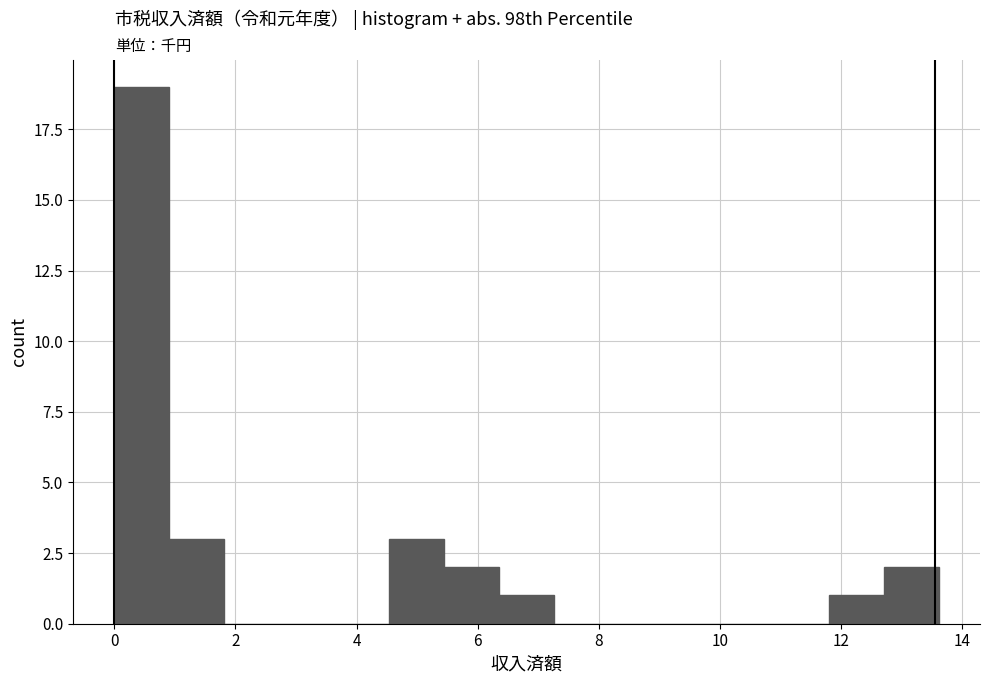

Reading left to right, transcribe this chart: for each bar, give the range it covers on the x-axis and its height. Neither the bar edges nor the heights are printed on the chart, so give them approximately, as read against the axes.

0.0 to 1.0: 19
1.0 to 1.8: 3
1.8 to 2.8: 0
2.8 to 3.6: 0
3.6 to 4.6: 0
4.6 to 5.4: 3
5.4 to 6.4: 2
6.4 to 7.2: 1
7.2 to 8.2: 0
8.2 to 9.0: 0
9.0 to 10.0: 0
10.0 to 10.8: 0
10.8 to 11.8: 0
11.8 to 12.8: 1
12.8 to 13.6: 2